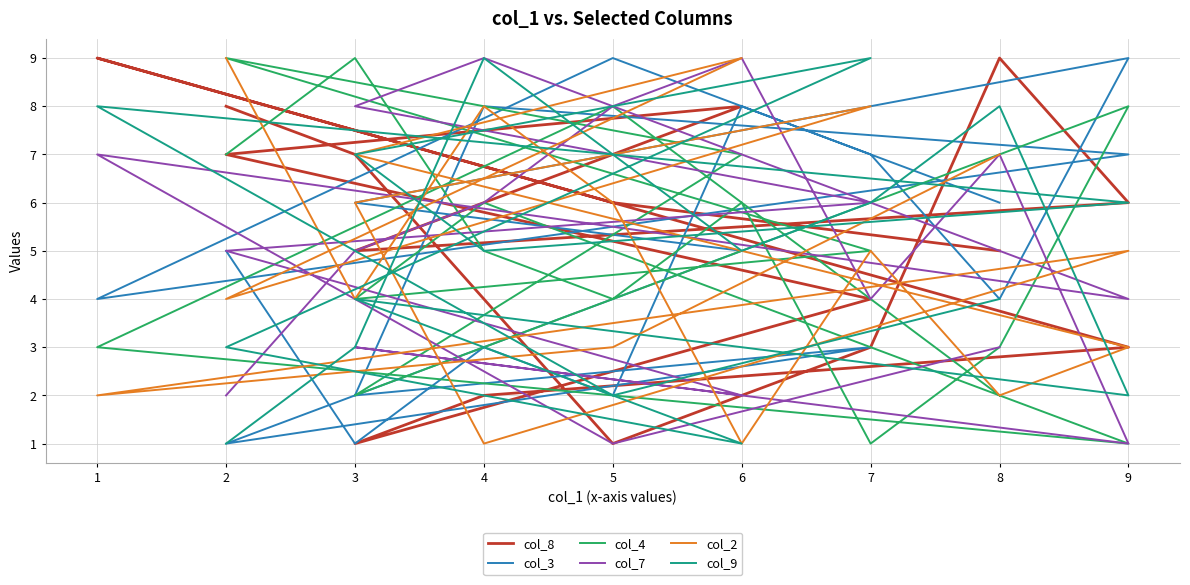

In col_8, how many points are higher than both neighbors (excluding endpoints)?

3